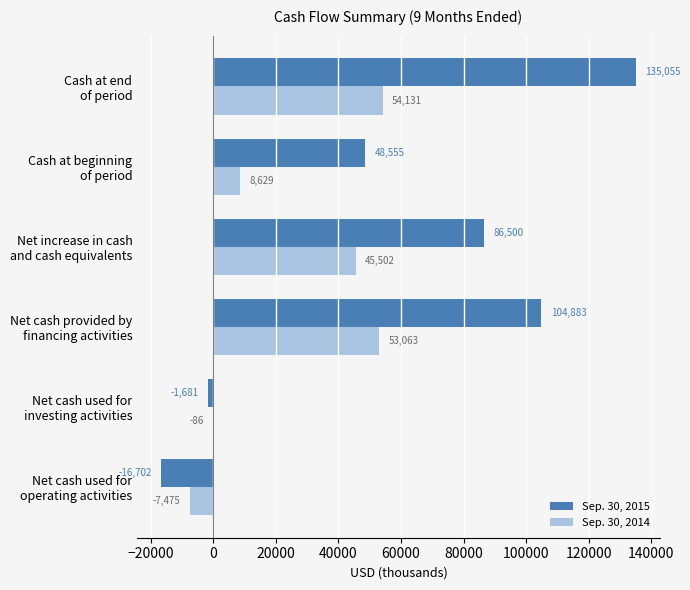

Which series has the largest total across all categories?

Sep. 30, 2015